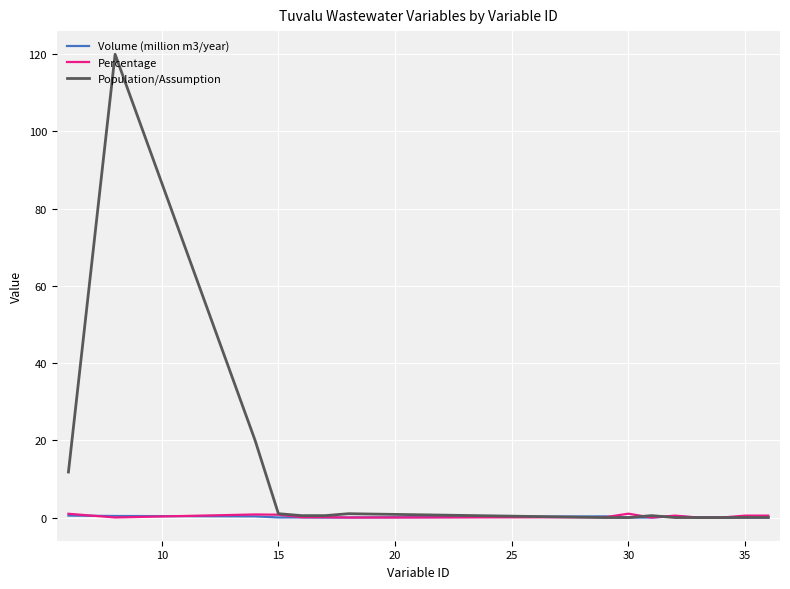

What is the difference between the maximum and minimum values in the Population/Assumption series?

120.0